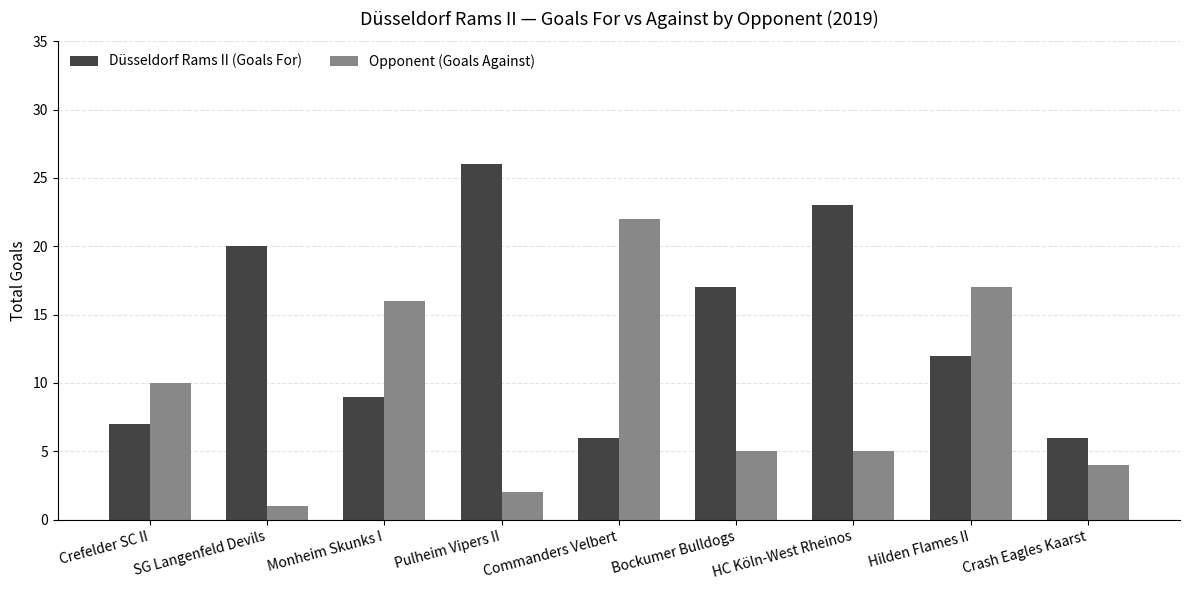

Rank the series by their maximum value, from lowest to highest.

Opponent (Goals Against), Düsseldorf Rams II (Goals For)